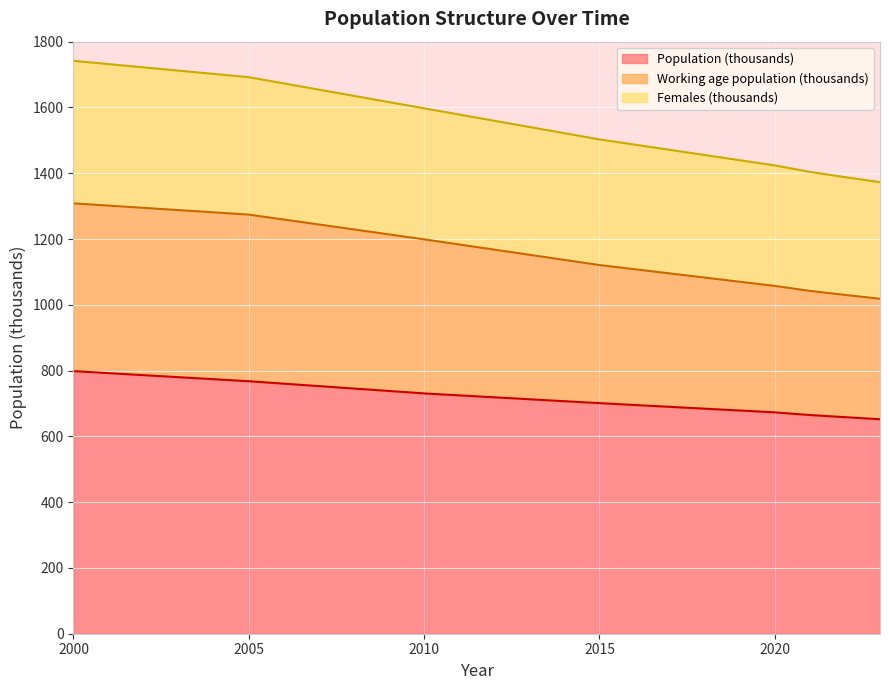

At which label is Working age population (thousands) closest to 1163?

2010